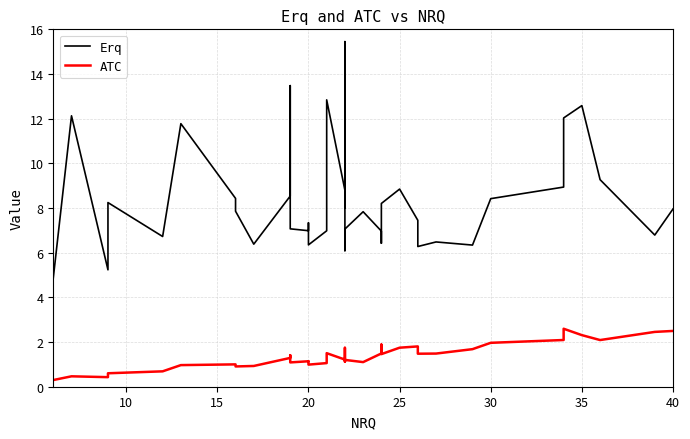

Between 30 and 39, which series saw the biggest shift?

Erq